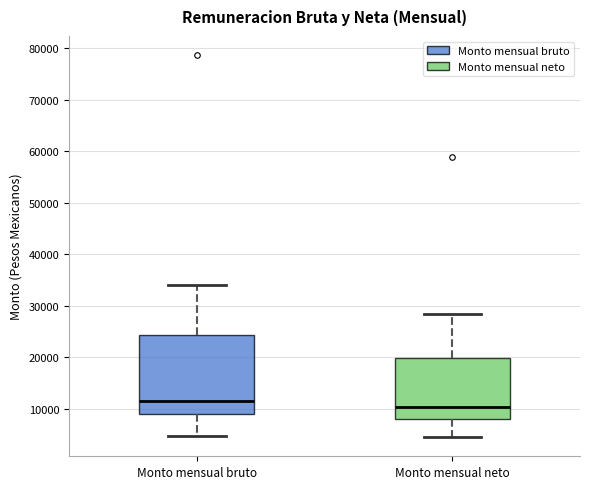

Where does the upper whisker of the box for Monto mensual bruto end on the y-axis? The values are not printed on the chart, so give them approximately, as read against the axis.

34000